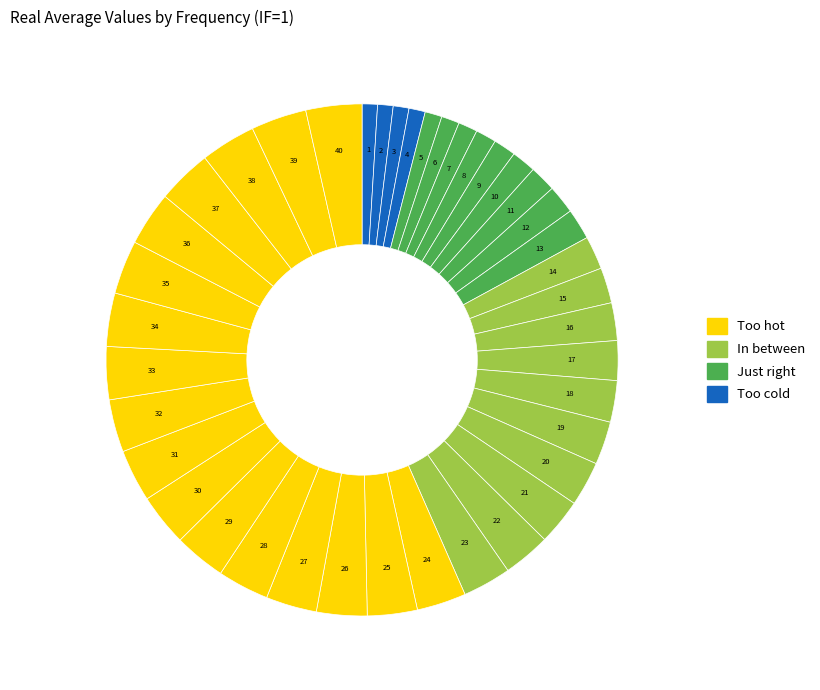

How many segments does this pie chart have?

40